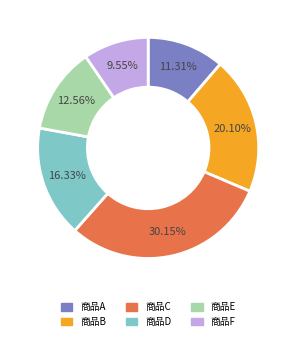

To the nearest percent, what is the difference between the 商品E and 商品D slice percentages?

4%